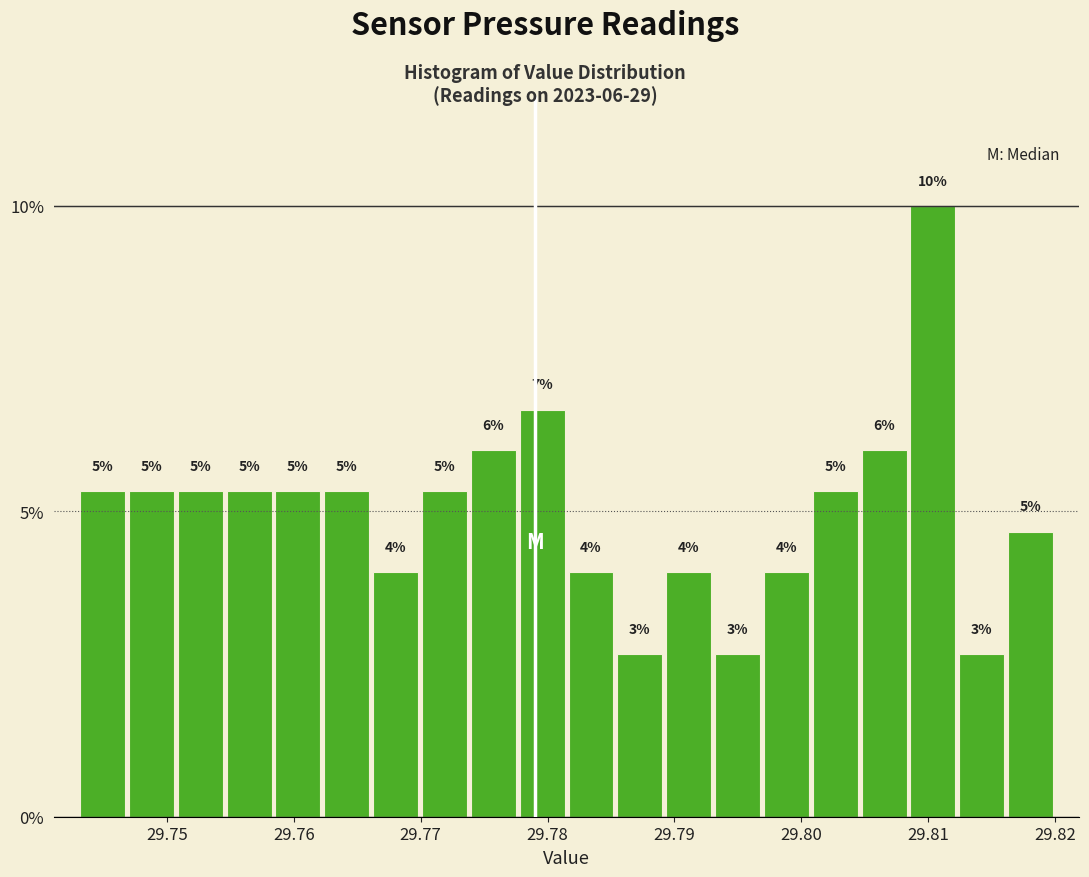

Around what value on the x-axis is the tallest bar? Give the approximate position of its centre, as read against the axis.

29.810